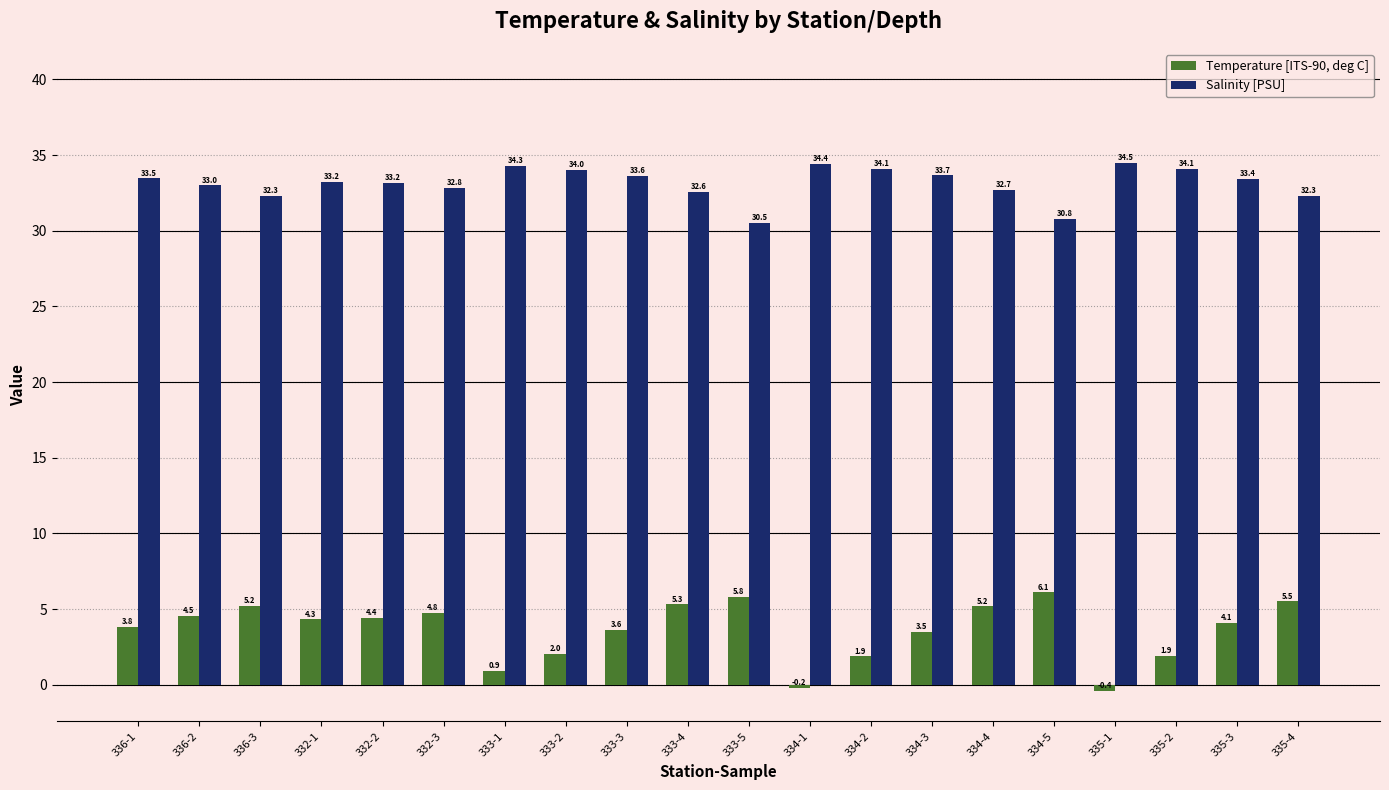

Is the value of Temperature [ITS-90, deg C] at 335-1 greater than the value of Salinity [PSU] at 335-3?

No